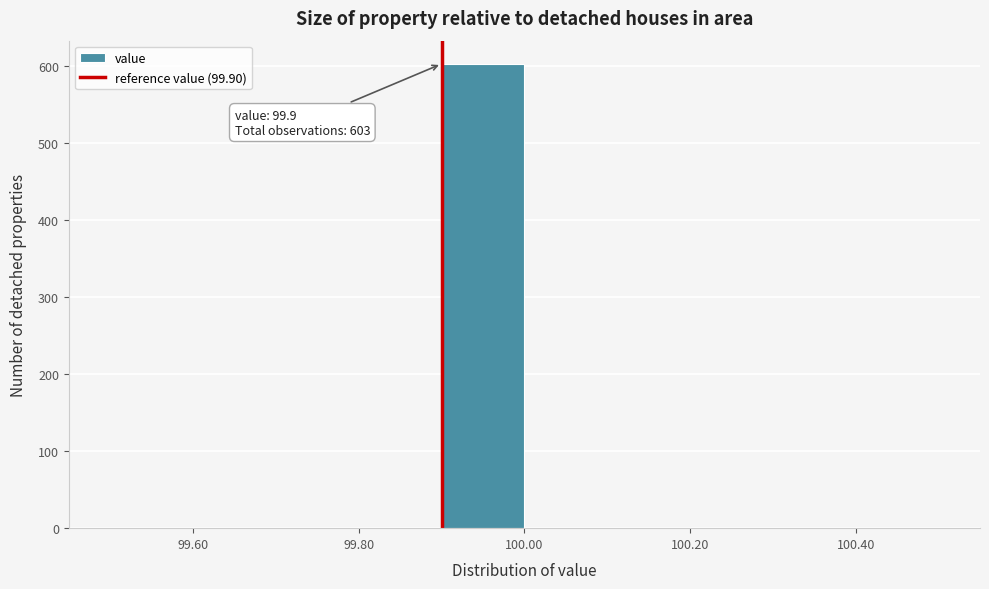

Over which range of the x-axis is the bar tallest?

99.9 to 100.0